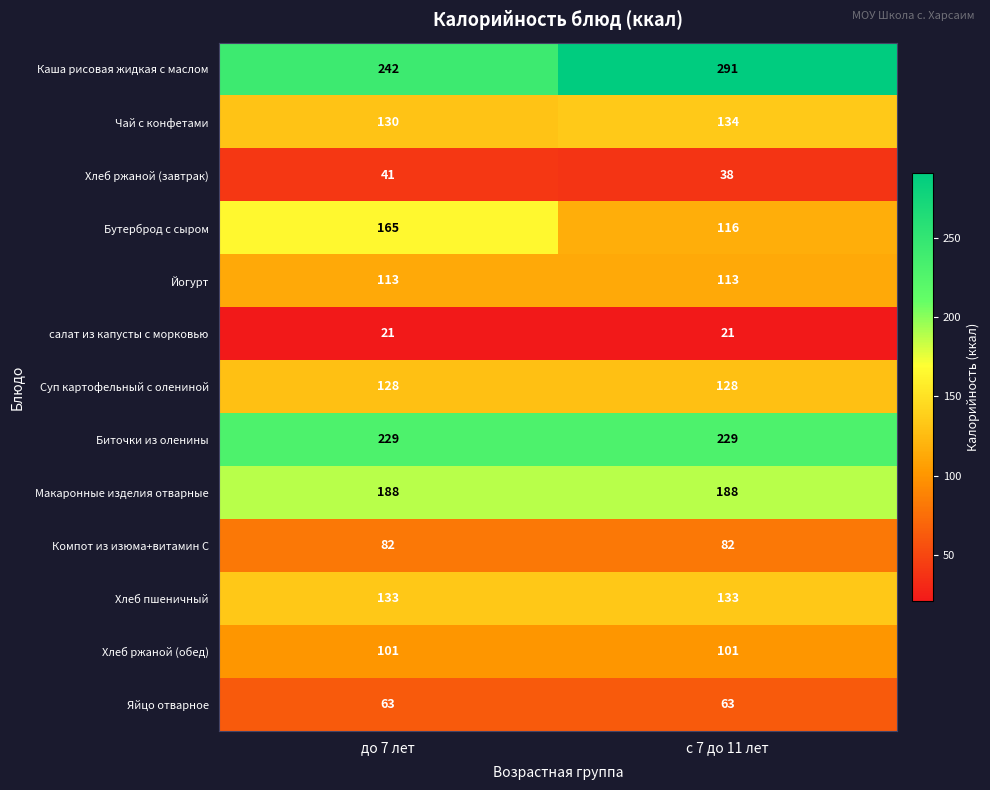

Reading right to left, extract all data points from this chart.

Каша рисовая жидкая с маслом: с 7 до 11 лет=291	до 7 лет=242
Чай с конфетами: с 7 до 11 лет=134	до 7 лет=130
Хлеб ржаной (завтрак): с 7 до 11 лет=38	до 7 лет=41
Бутерброд с сыром: с 7 до 11 лет=116	до 7 лет=165
Йогурт: с 7 до 11 лет=113	до 7 лет=113
салат из капусты с морковью: с 7 до 11 лет=21	до 7 лет=21
Суп картофельный с олениной: с 7 до 11 лет=128	до 7 лет=128
Биточки из оленины: с 7 до 11 лет=229	до 7 лет=229
Макаронные изделия отварные: с 7 до 11 лет=188	до 7 лет=188
Компот из изюма+витамин С: с 7 до 11 лет=82	до 7 лет=82
Хлеб пшеничный: с 7 до 11 лет=133	до 7 лет=133
Хлеб ржаной (обед): с 7 до 11 лет=101	до 7 лет=101
Яйцо отварное: с 7 до 11 лет=63	до 7 лет=63